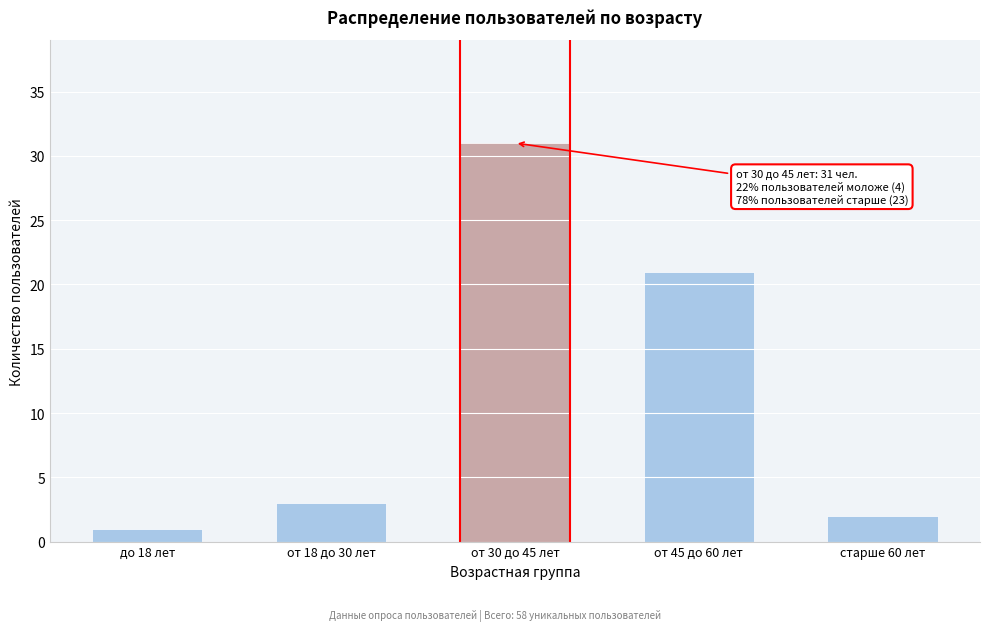

Reading left to right, extract all data points from this chart.

до 18 лет=1	от 18 до 30 лет=3	от 30 до 45 лет=31	от 45 до 60 лет=21	старше 60 лет=2